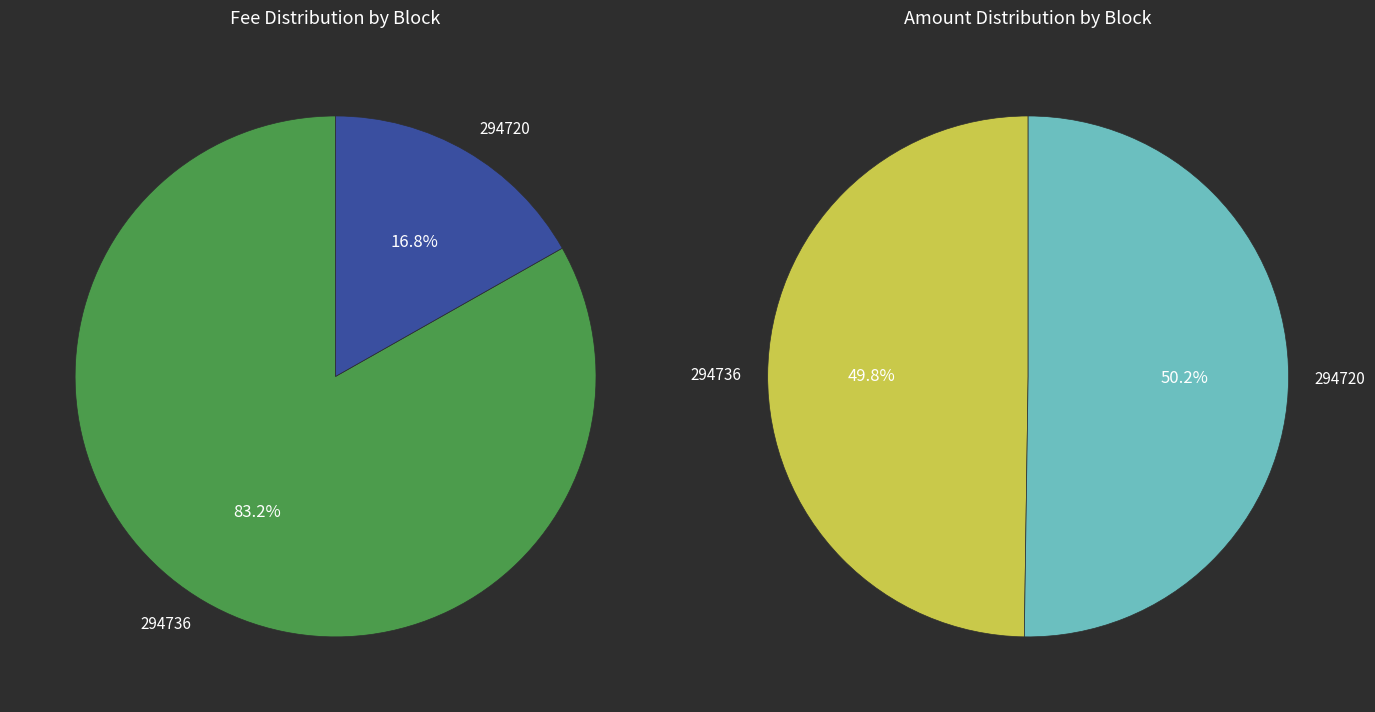

Count the number of slices in the pie.

2